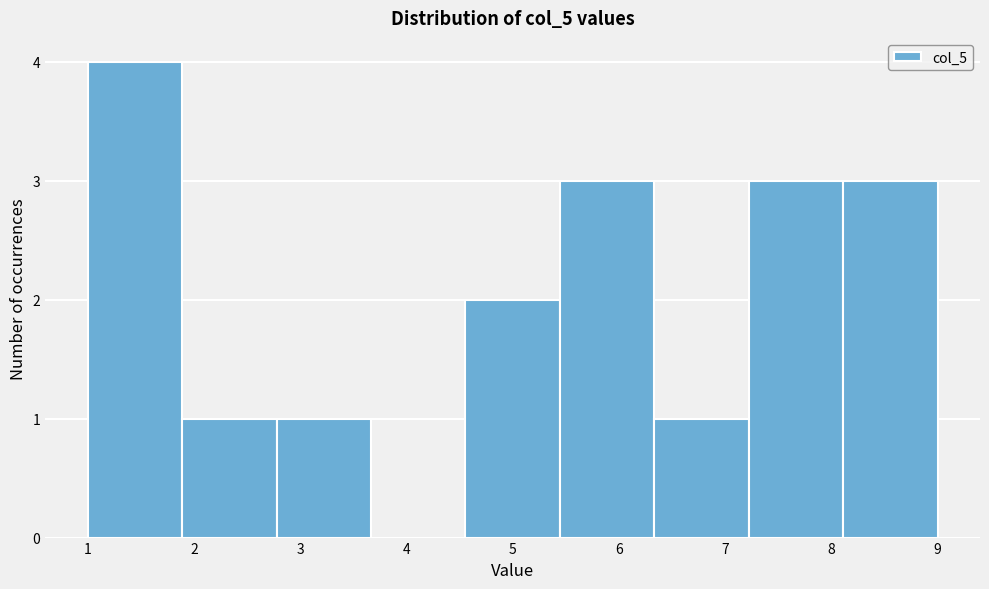

Reading left to right, transcribe this chart: for each bar, give the range it covers on the x-axis and its height. Neither the bar edges nor the heights are printed on the chart, so give them approximately, as read against the axes.

1.0 to 1.9: 4
1.9 to 2.8: 1
2.8 to 3.7: 1
3.7 to 4.6: 0
4.6 to 5.4: 2
5.4 to 6.3: 3
6.3 to 7.2: 1
7.2 to 8.1: 3
8.1 to 9.0: 3